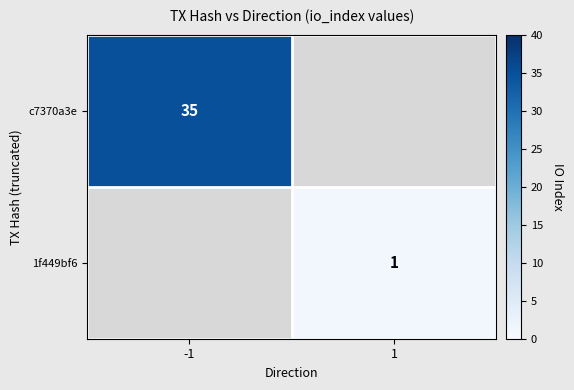

The c7370a3e series shows 35 at -1. True or false?

True